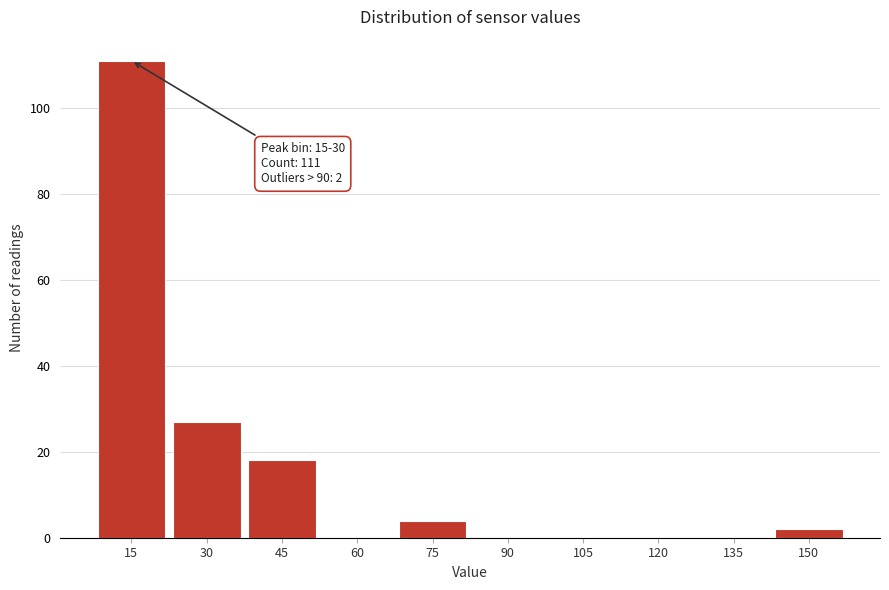

Reading left to right, list all the values displayed in this chart.

15=111	30=27	45=18	60=0	75=4	90=0	105=0	120=0	135=0	150=2